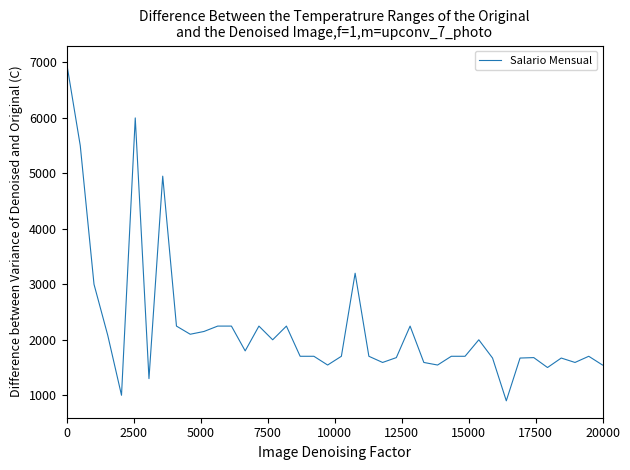

What is the difference between the maximum and minimum values?

6100.0